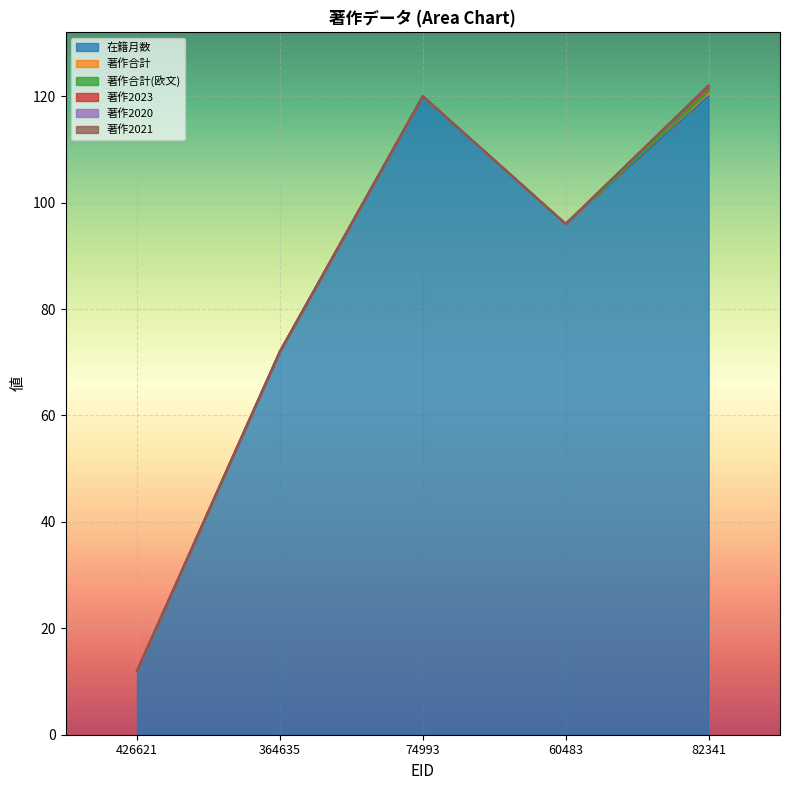

How many series are shown in this chart?

6